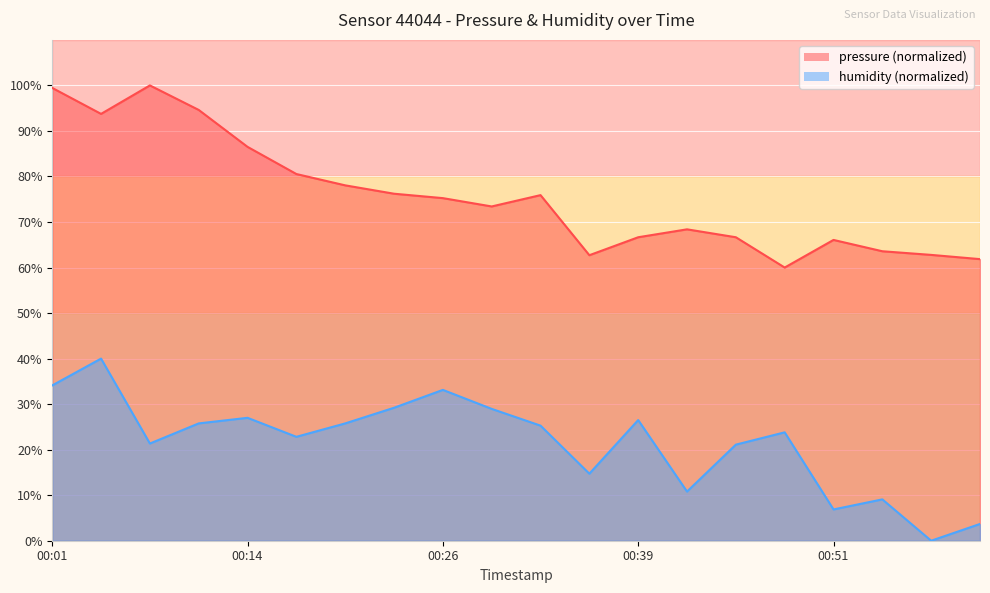

What is the total value across all series at 01:00?

65.5